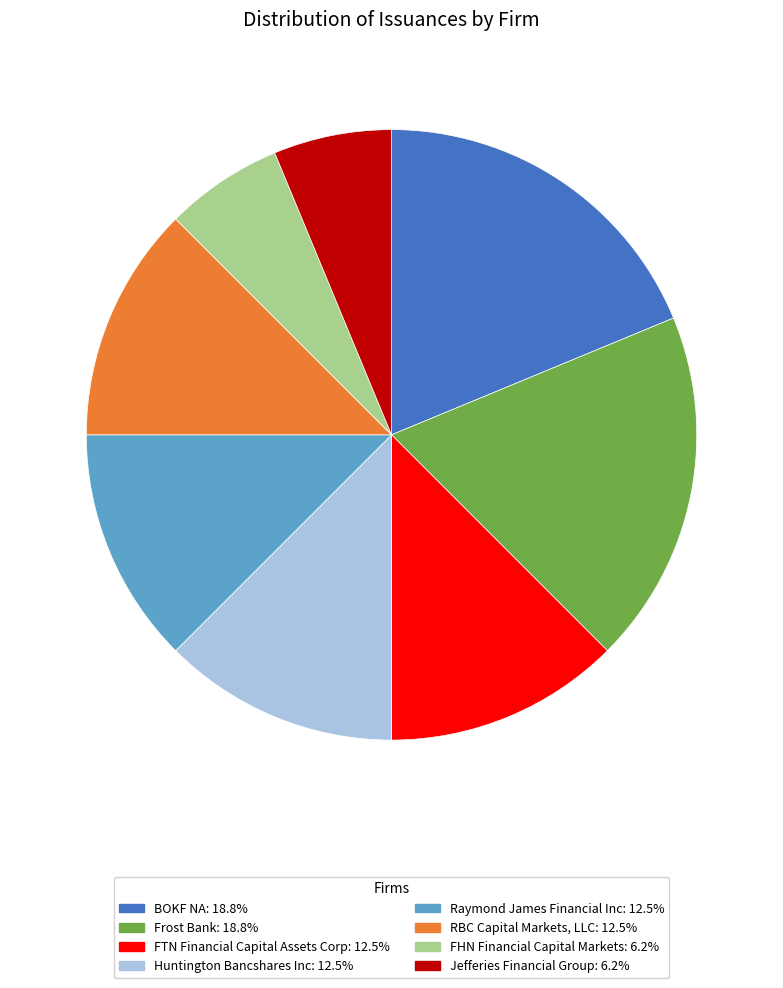

Approximately how many times larger is the value at Jefferies Financial Group: 6.2% compared to FTN Financial Capital Assets Corp: 12.5%?

0.5